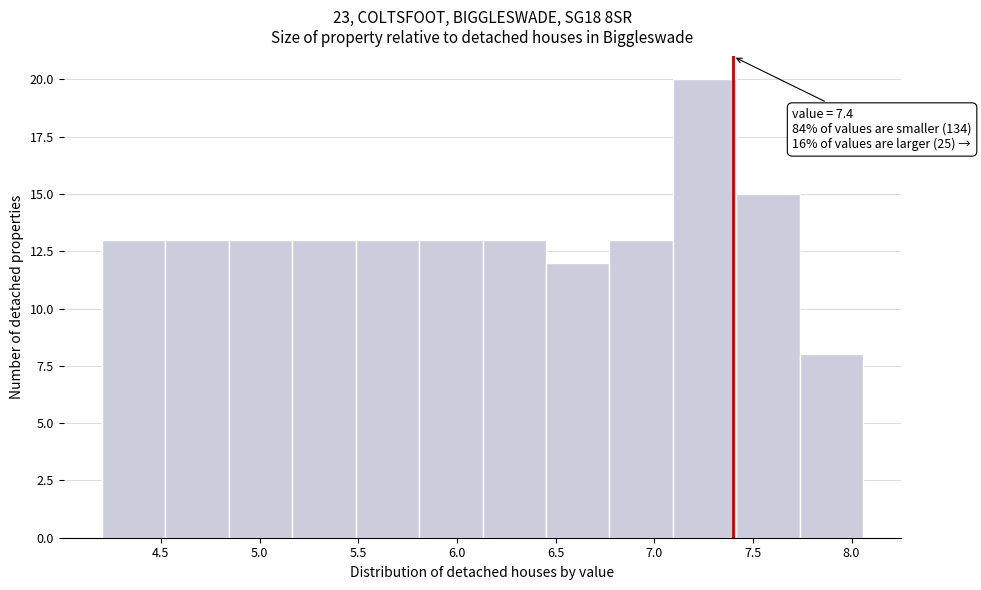

Over which range of the x-axis is the bar tallest?

7.10 to 7.40